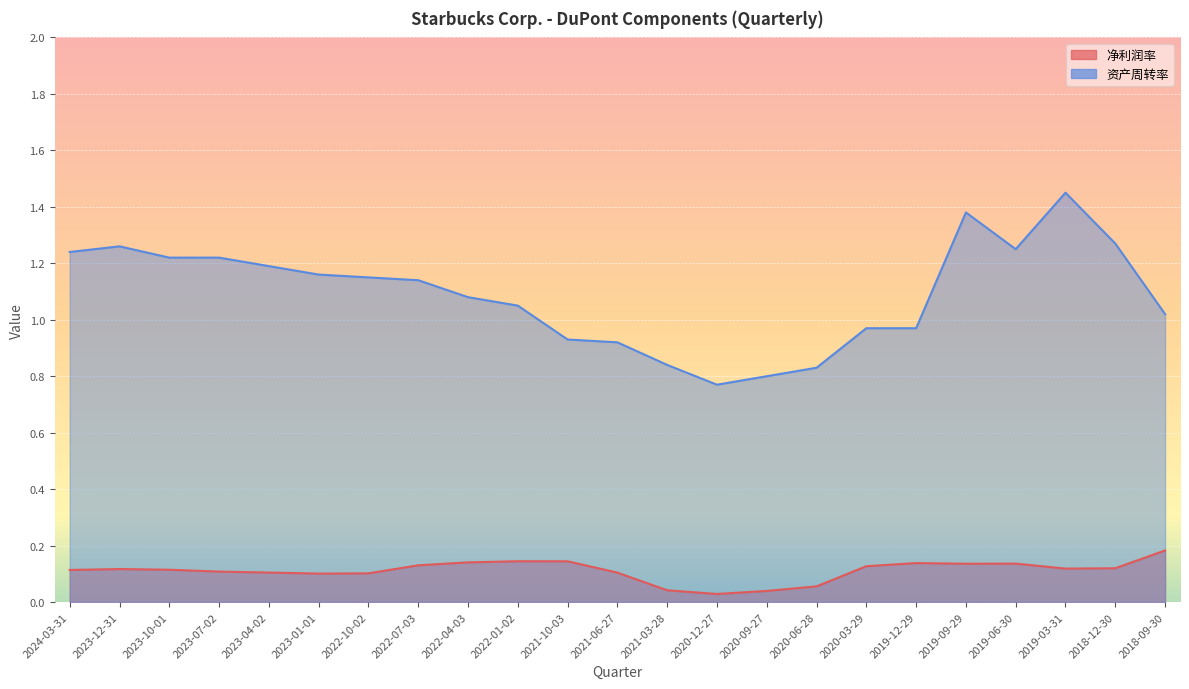

At which label does 净利润率 reach its peak?

2018-09-30